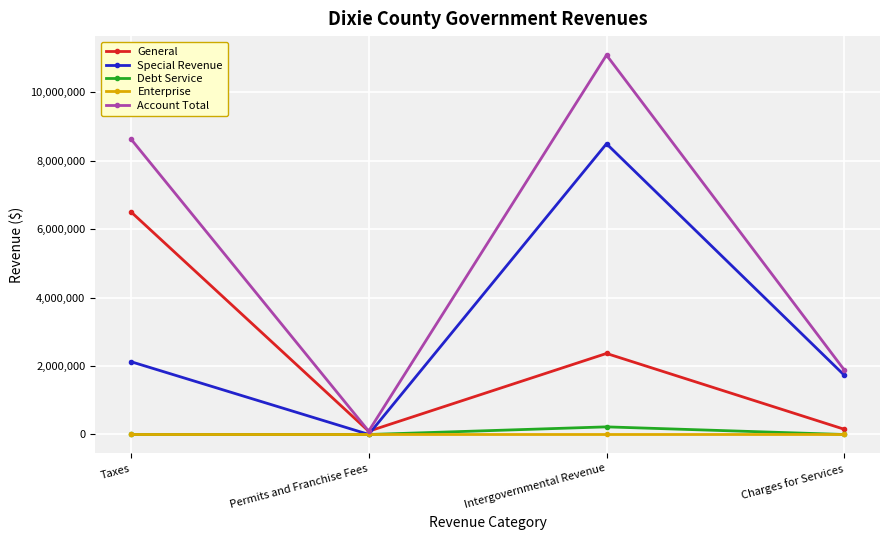

What is the difference between the maximum and minimum values in the Special Revenue series?

8492036